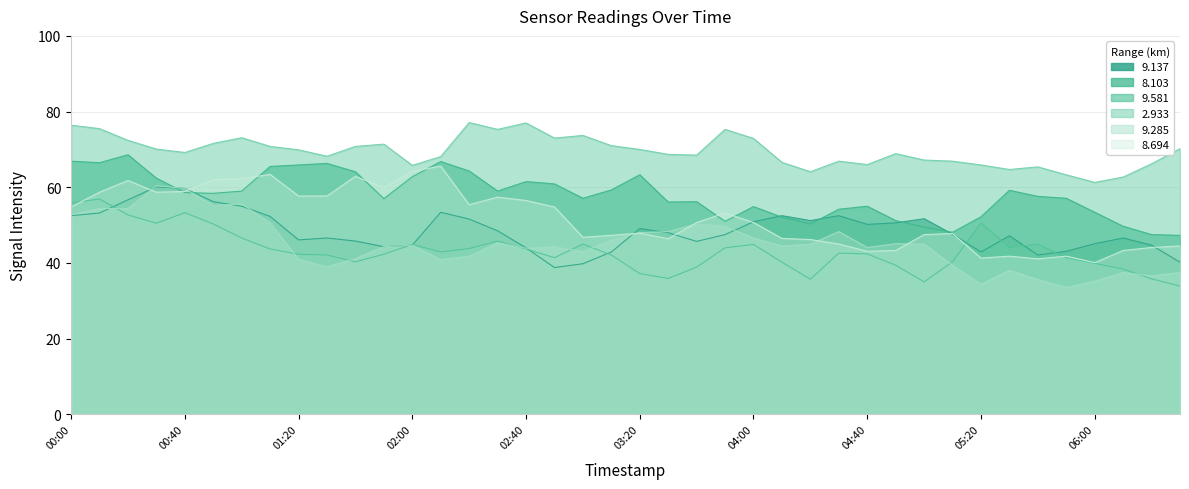

Is the value of 9.285 at 2004/10/02 05:40 greater than the value of 9.581 at 2004/10/02 04:40?

No